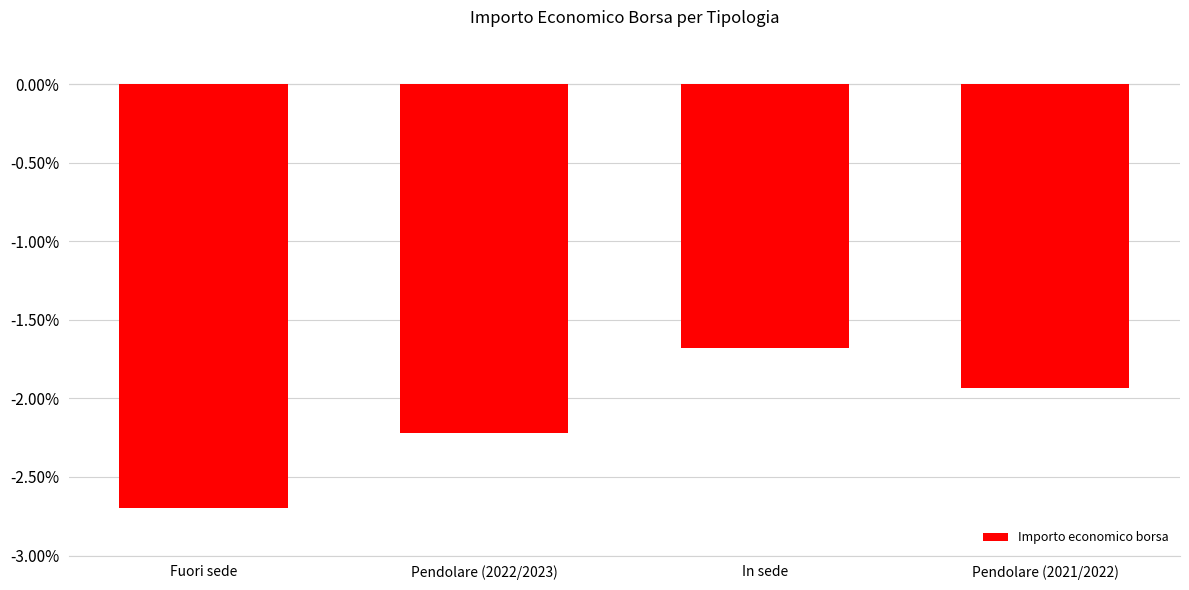

What is the difference between the values at Fuori sede and Pendolare (2021/2022)?

0.8